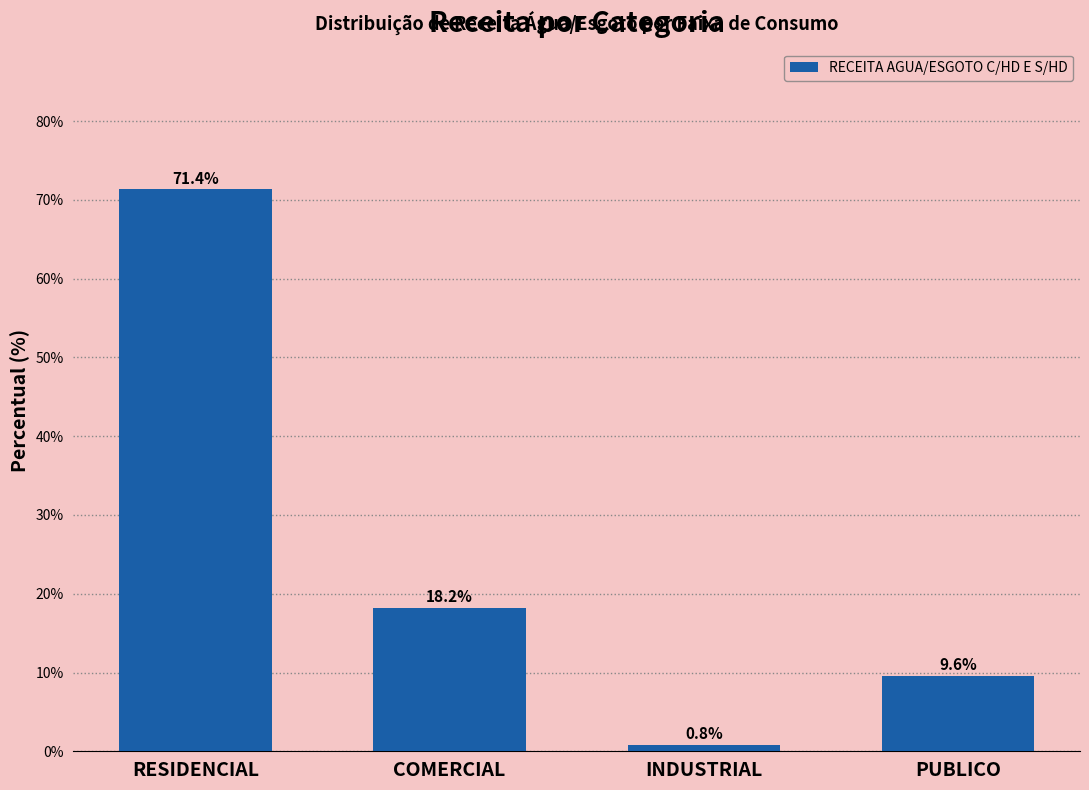

Reading right to left, transcribe all the data shown in this chart.

9.6	0.8	18.2	71.4